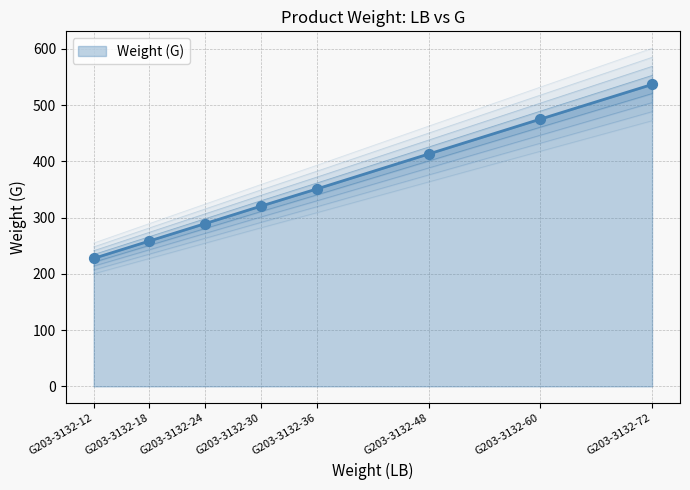

Approximately how many times larger is the value at G203-3132-30 compared to G203-3132-60?

0.7